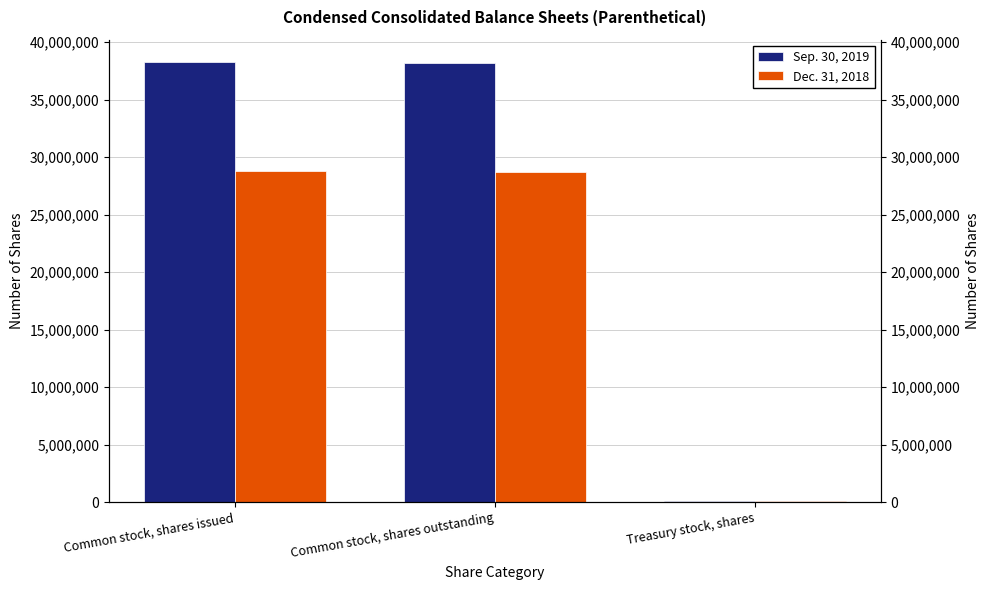

What are all the series names shown in the legend?

Sep. 30, 2019, Dec. 31, 2018